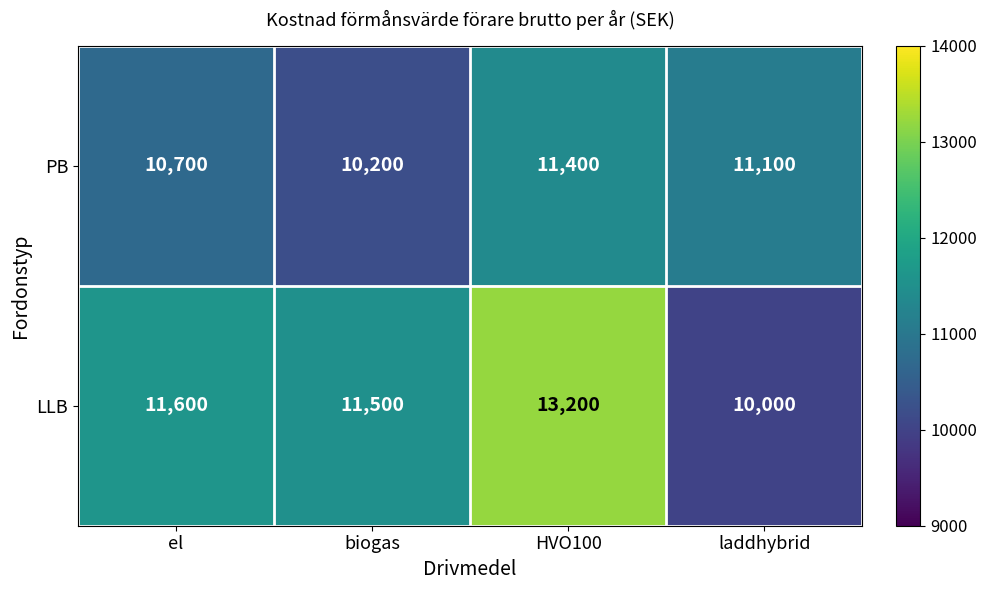

Which series has the largest range (max minus min)?

LLB